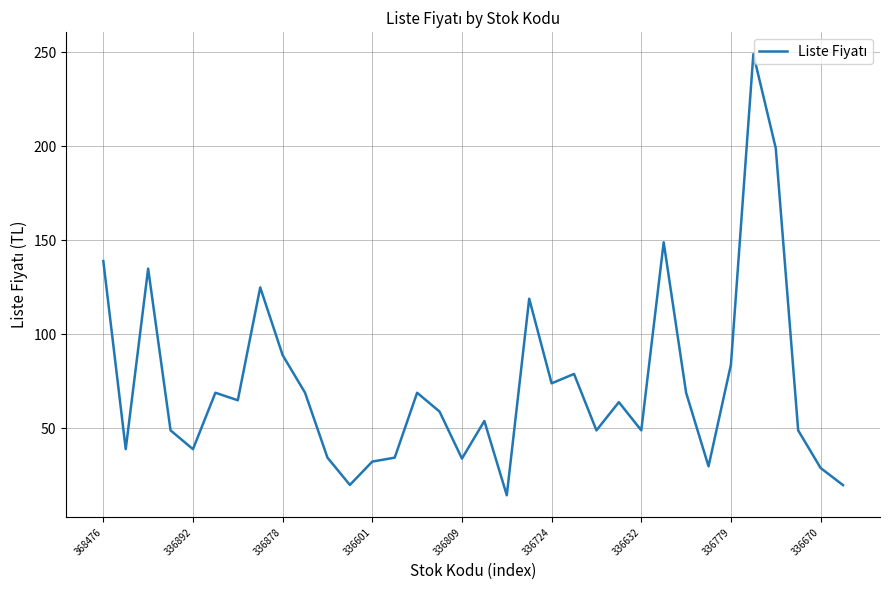

What is the difference between the maximum and minimum values?

234.5